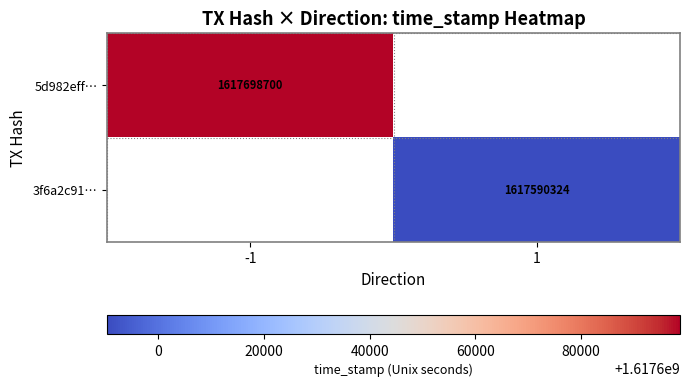

At how many categories does at least one series exceed 1617685588?

1